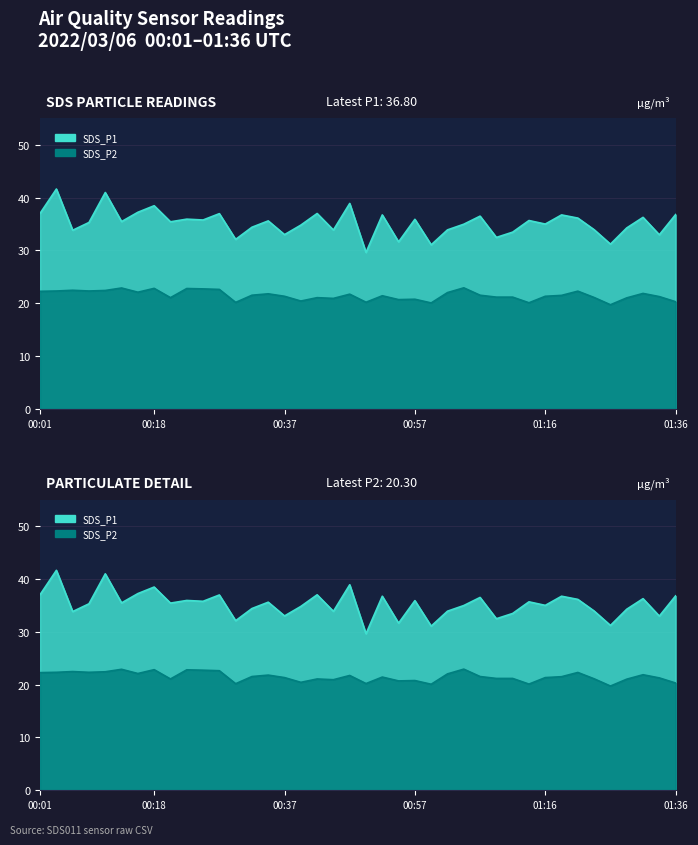

What position from the right is 00:13?

35